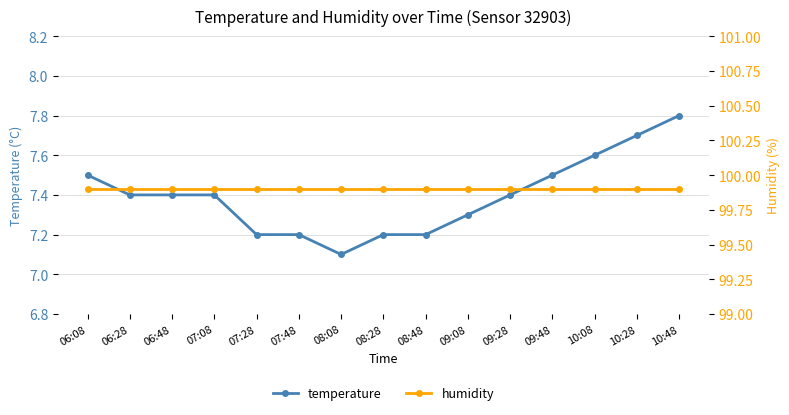

What is the value of the temperature point at the 2nd from the left?

7.4